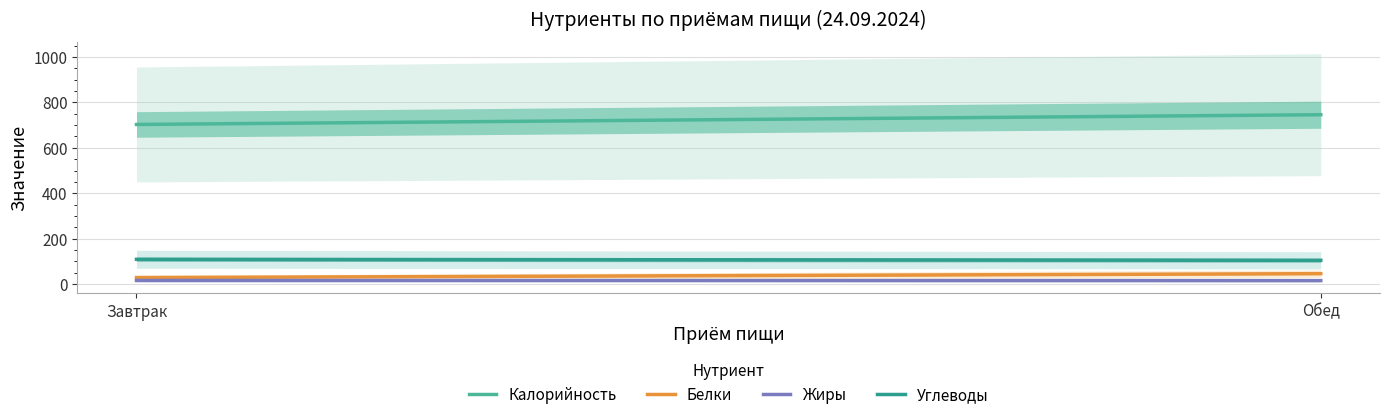

How many categories are shown in the chart?

2